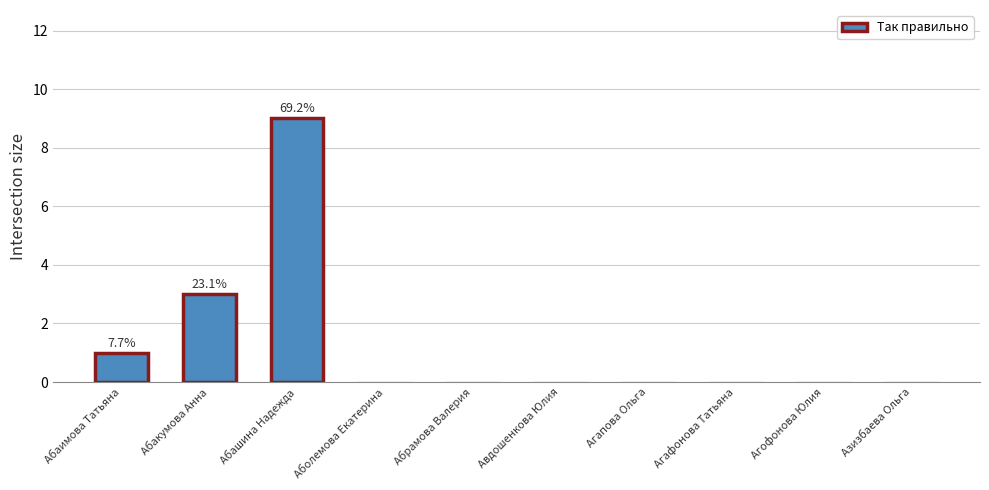

Reading right to left, what are all the values shown in this chart?

0	0	0	0	0	0	0	9	3	1